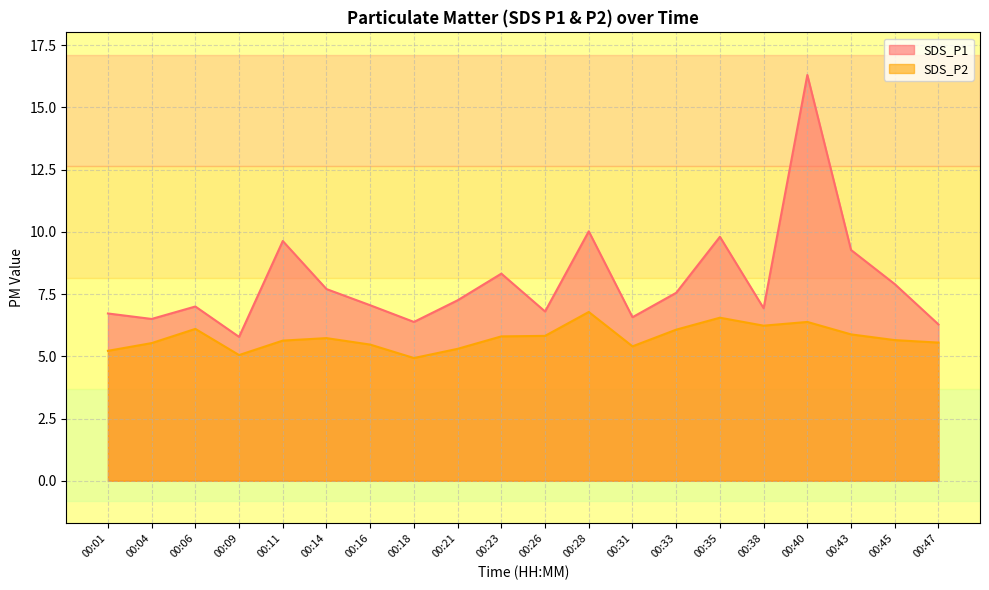

Rank the series at 00:06 from lowest to highest value.

SDS_P2, SDS_P1